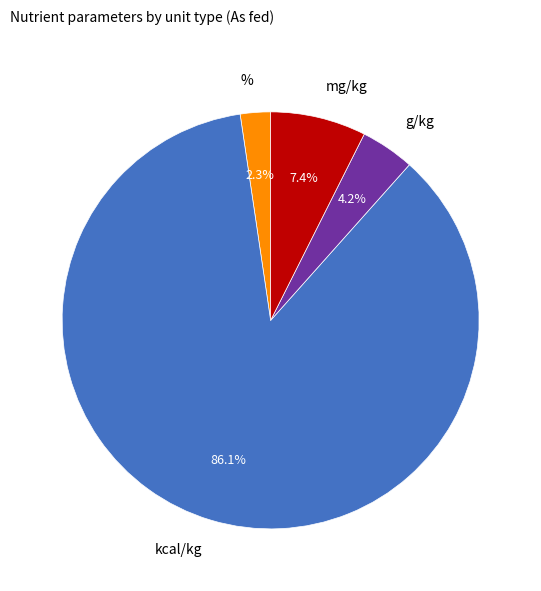

Is the sum of % and kcal/kg greater than half?

Yes